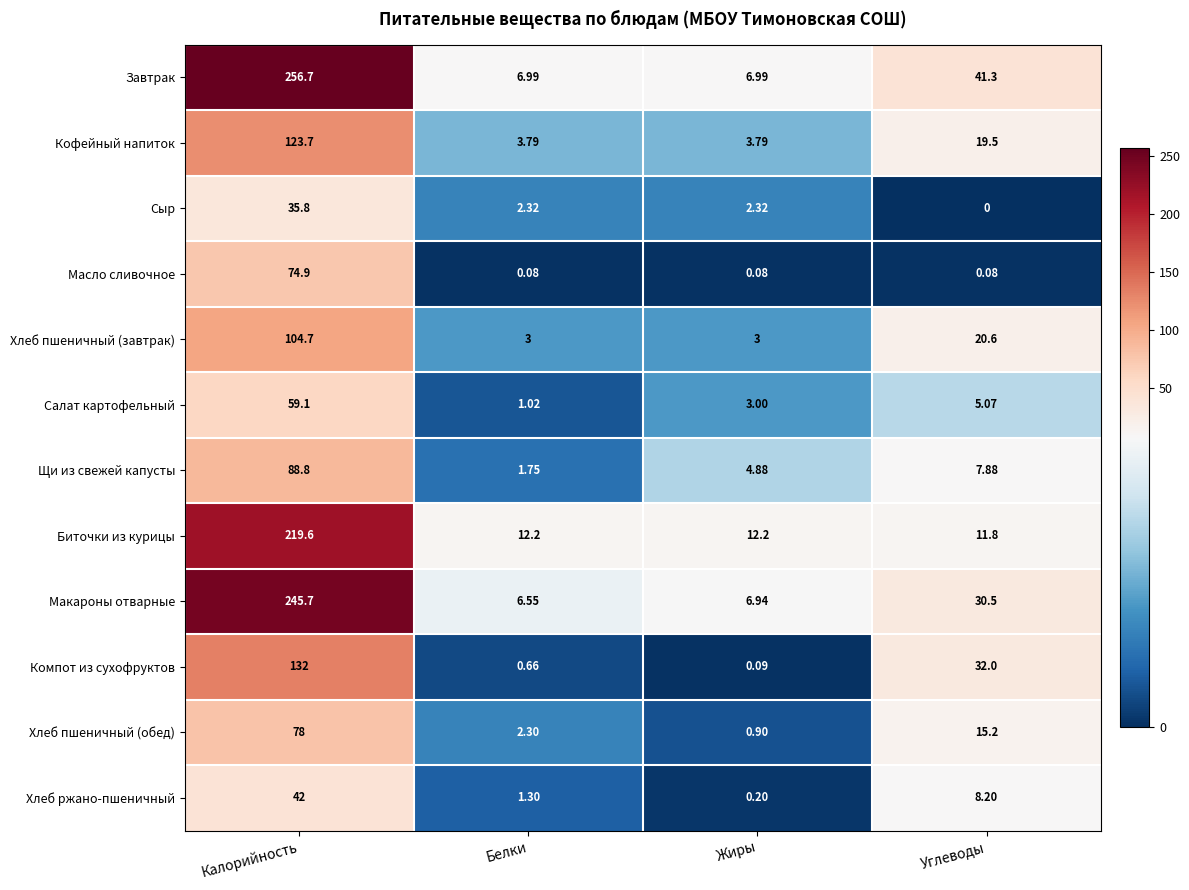

At Белки, list the series in order from largest to smallest.

Биточки из курицы, Завтрак, Макароны отварные, Кофейный напиток, Хлеб пшеничный (завтрак), Сыр, Хлеб пшеничный (обед), Щи из свежей капусты, Хлеб ржано-пшеничный, Салат картофельный, Компот из сухофруктов, Масло сливочное